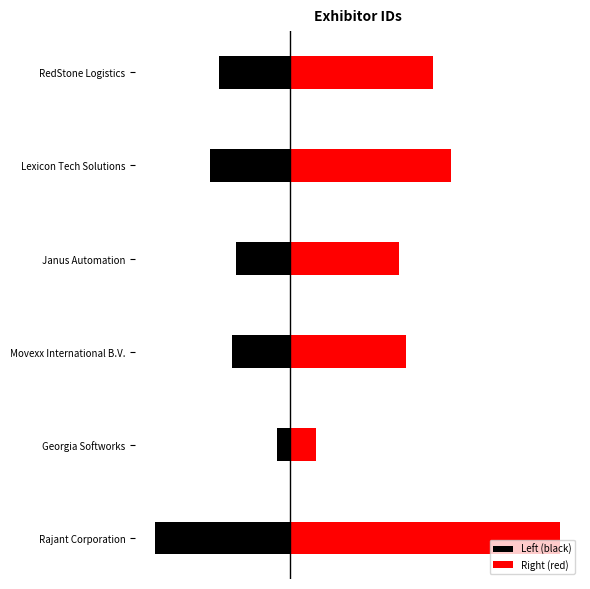

Which has a higher value, 0 or 5?

5